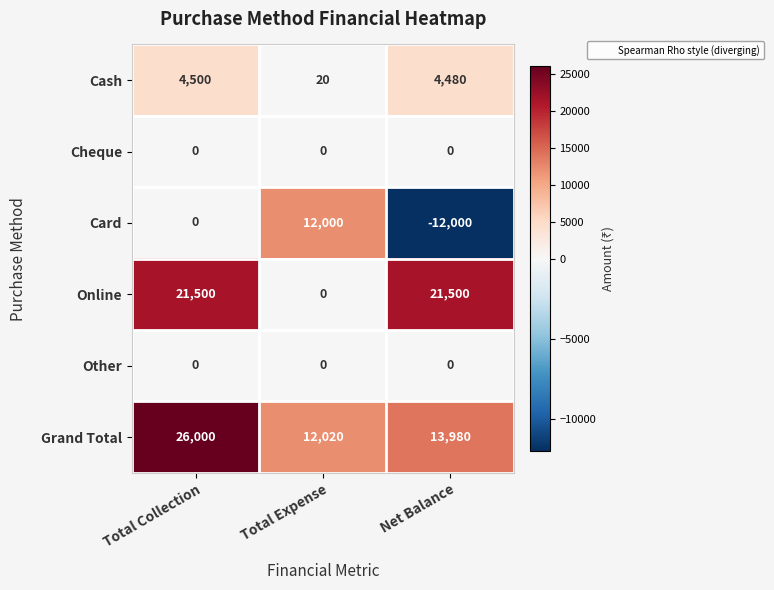

Count the number of data series in this chart.

6